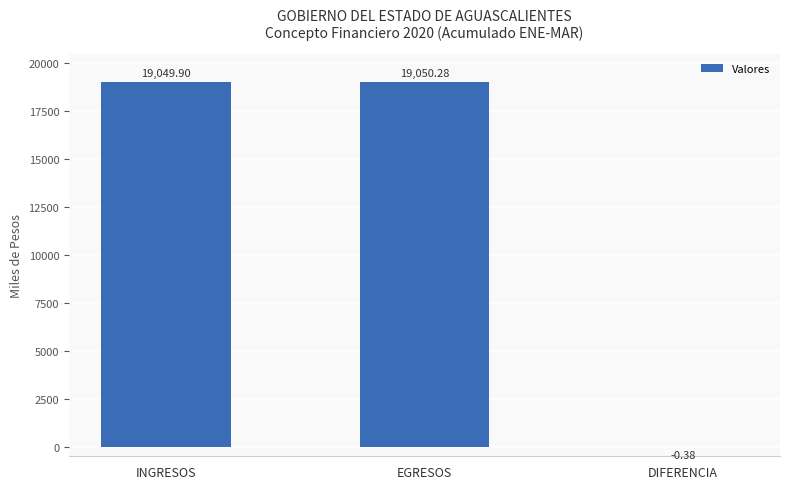

What is the maximum value shown in the chart?

19050.3